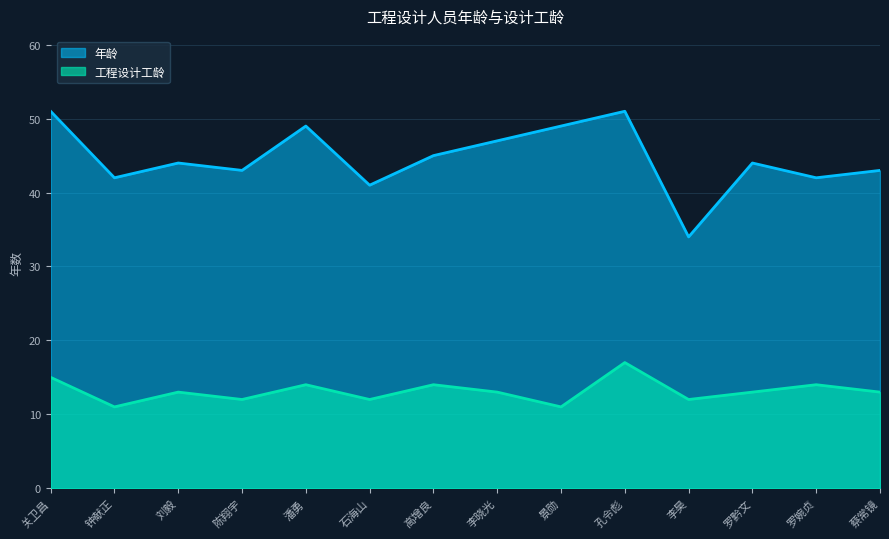

What is the difference between the maximum and second lowest values in the 工程设计工龄 series?

6